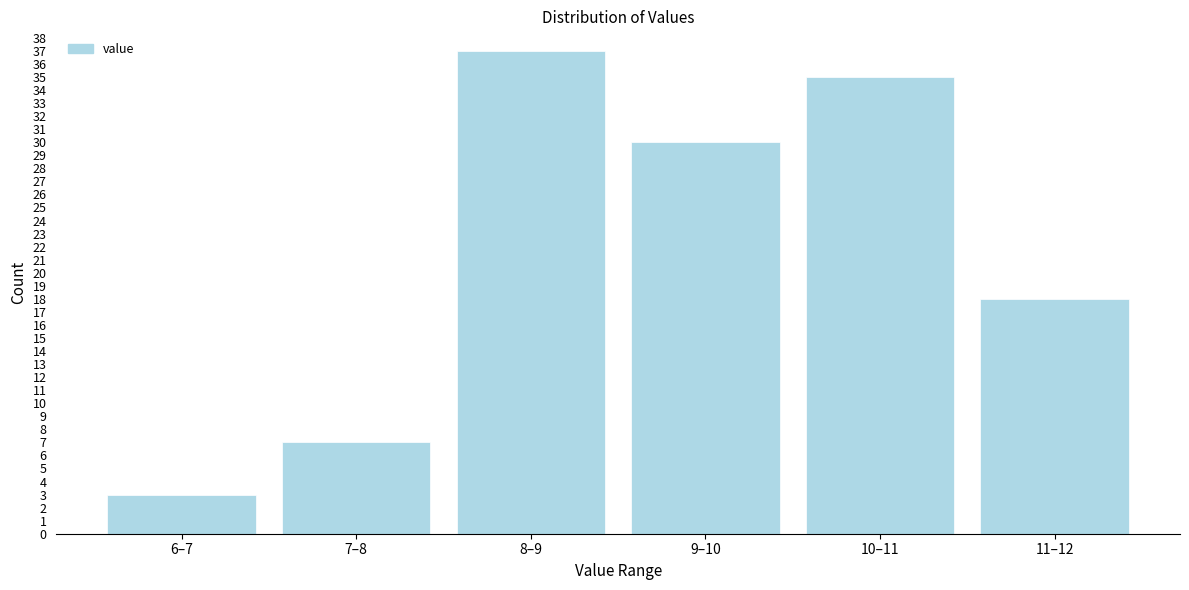

Reading left to right, list all the values displayed in this chart.

6–7=3	7–8=7	8–9=37	9–10=30	10–11=35	11–12=18